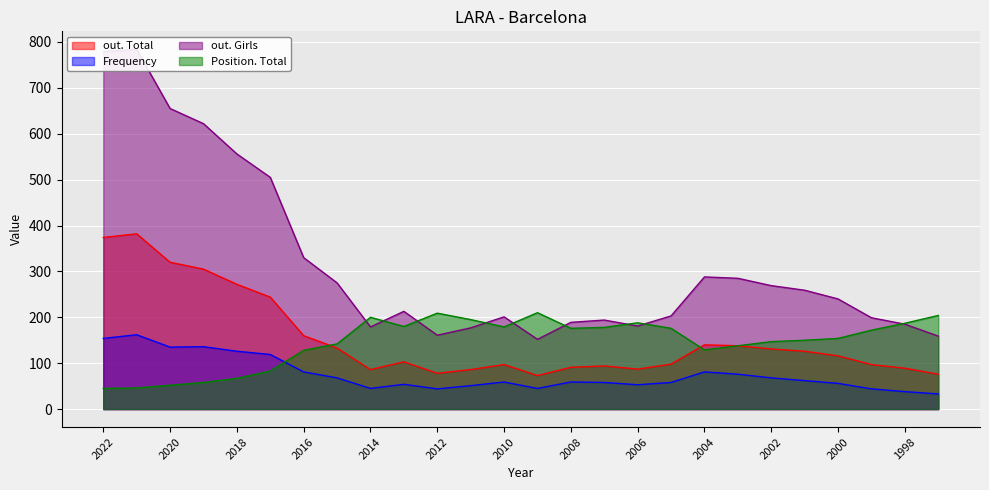

What is the lowest value of the Frequency series?

33